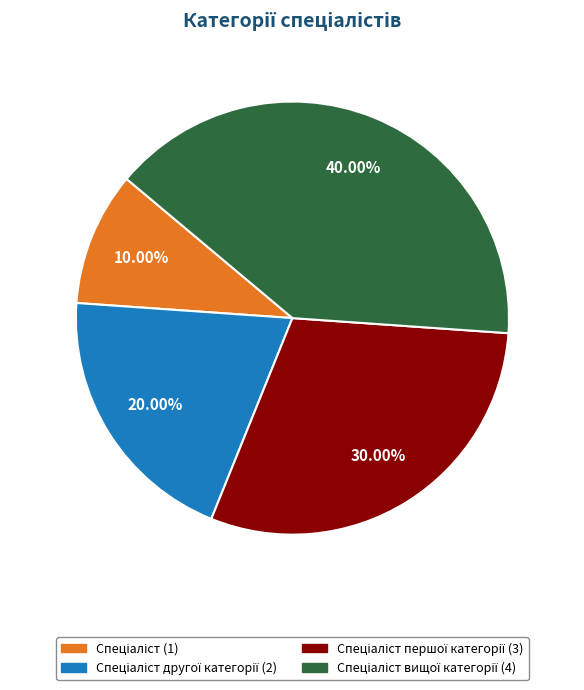

Is there any slice that represents more than half of the pie?

No